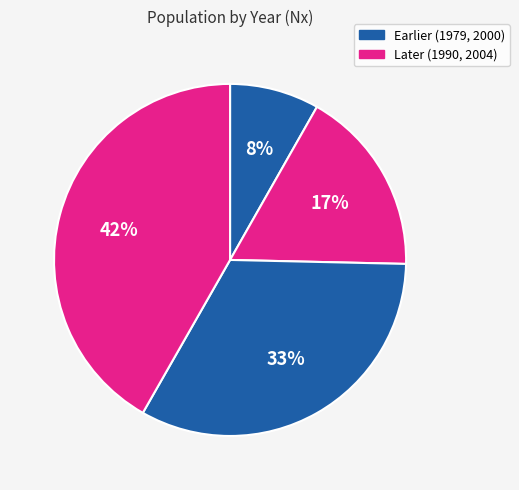

What is the largest slice in the pie chart?

2004